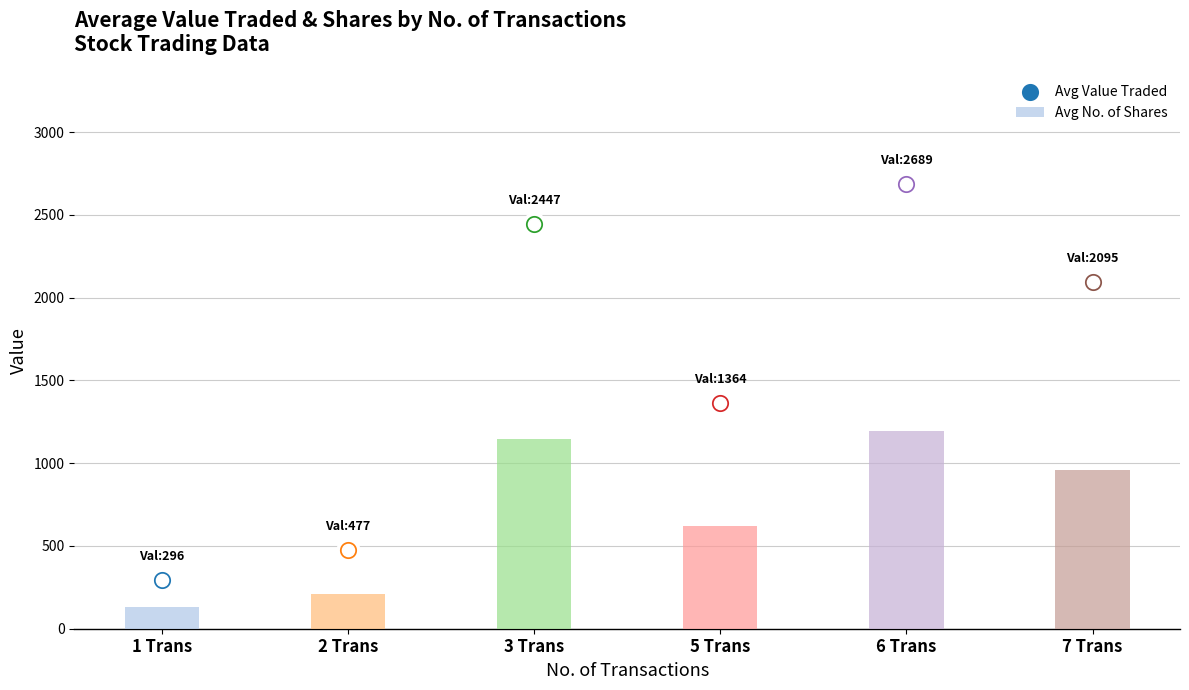

Is the value of Value Traded at 2 greater than the value of No. of Shares at 3?

No